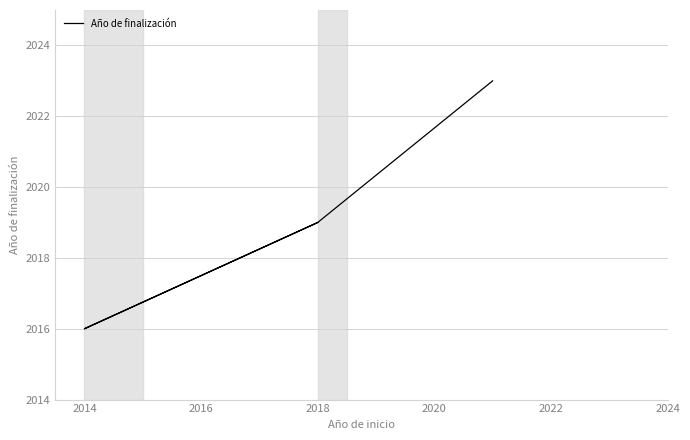

How many lines are shown in the chart?

1